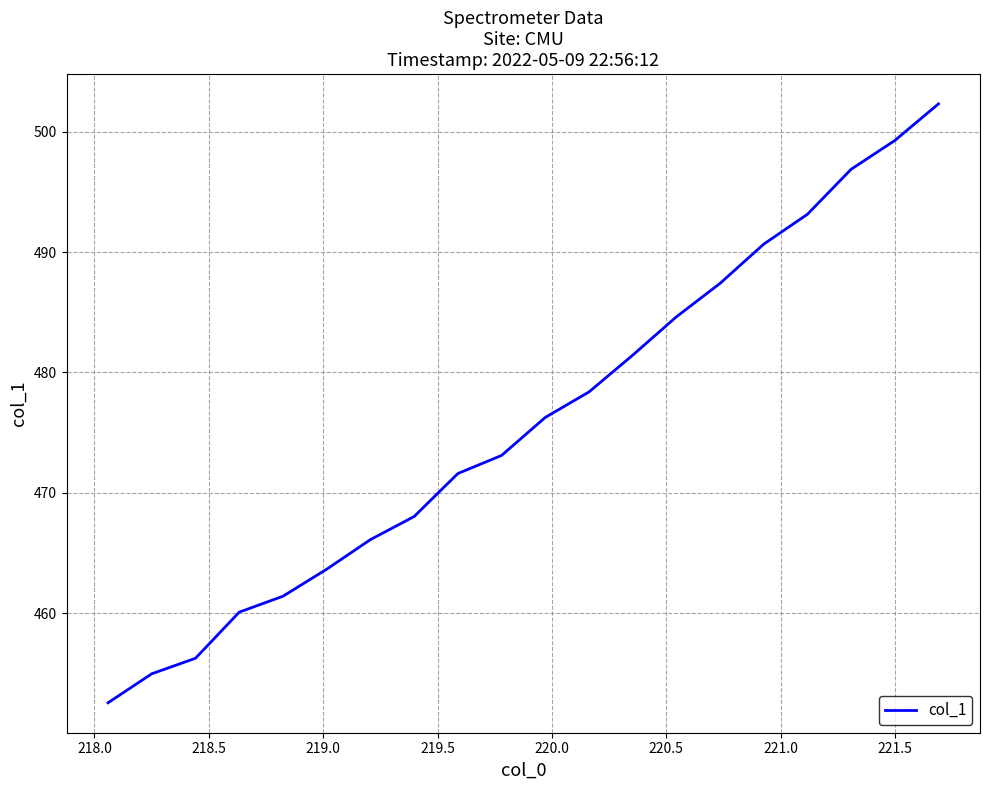

What is the difference between the maximum and minimum values?

49.7